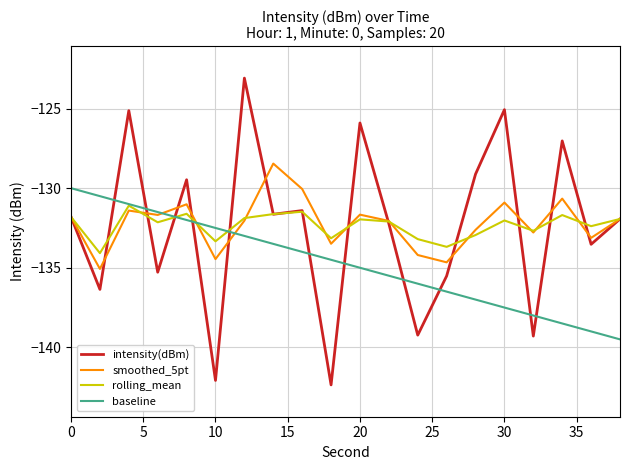

What is the difference between the maximum and minimum values in the rolling_mean series?

3.0